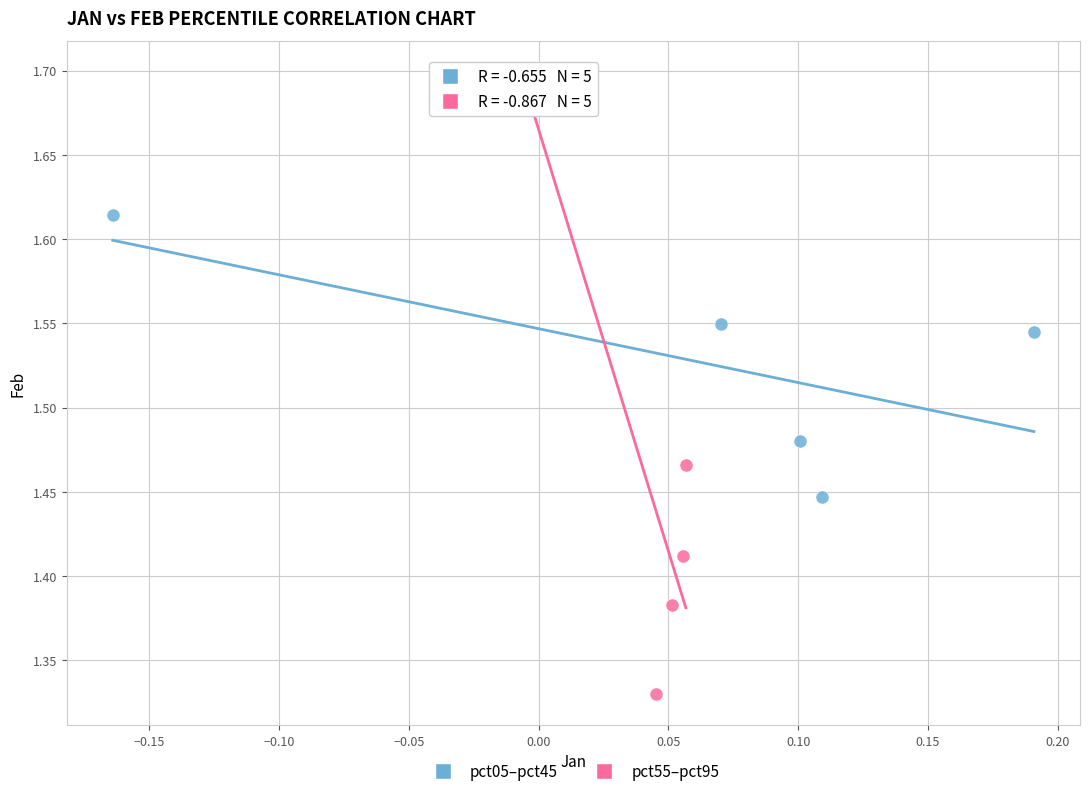

Which series has the widest spread of Y values?

pct55–pct95